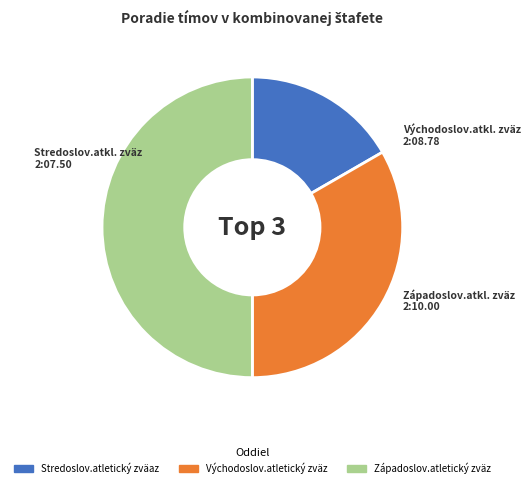

Count the number of slices in the pie.

3